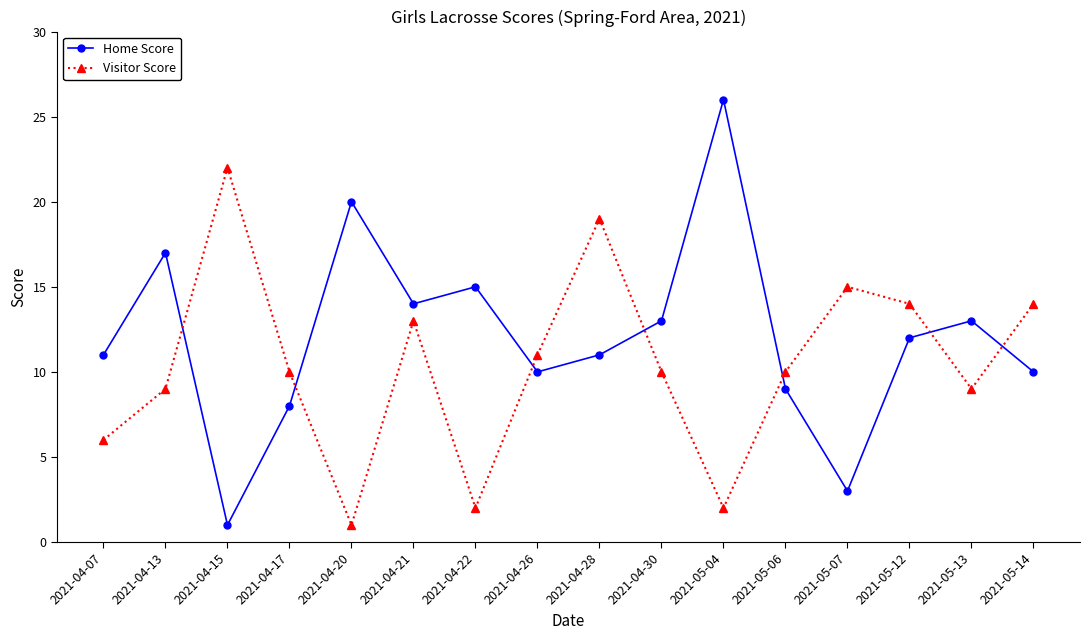

Where is the first local maximum for Visitor Score?

2021-04-15